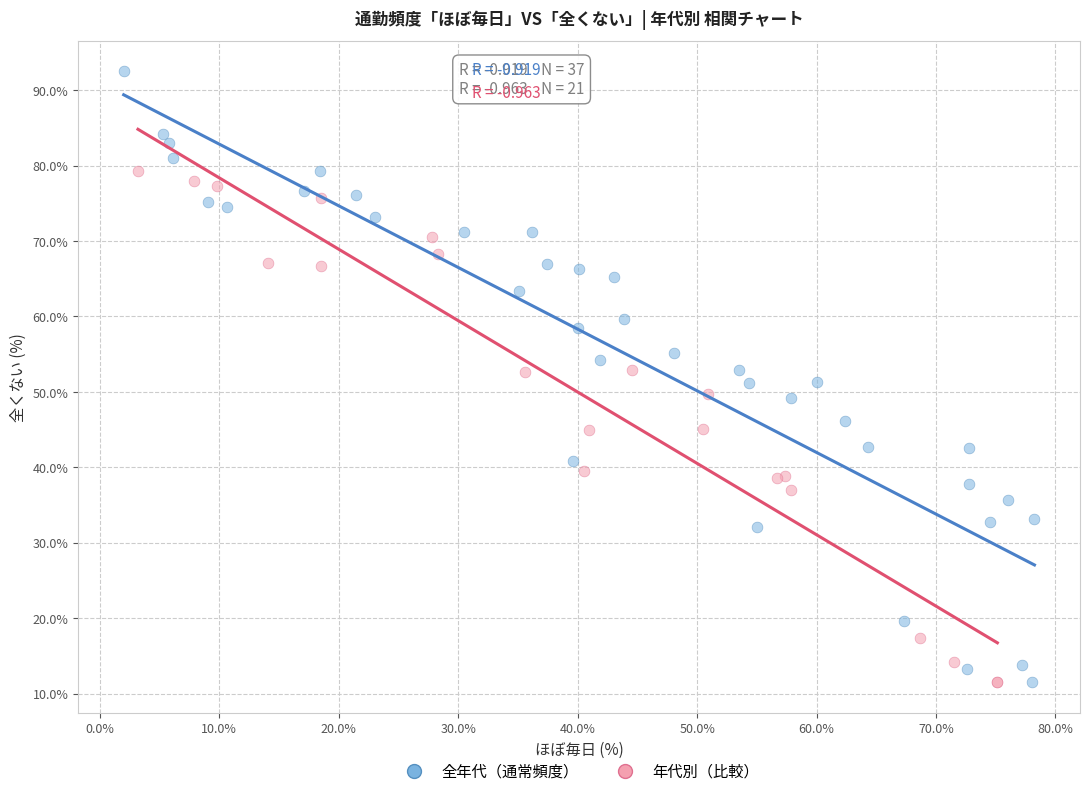

Which series has the largest Y range (max minus min)?

全年代（通常頻度）